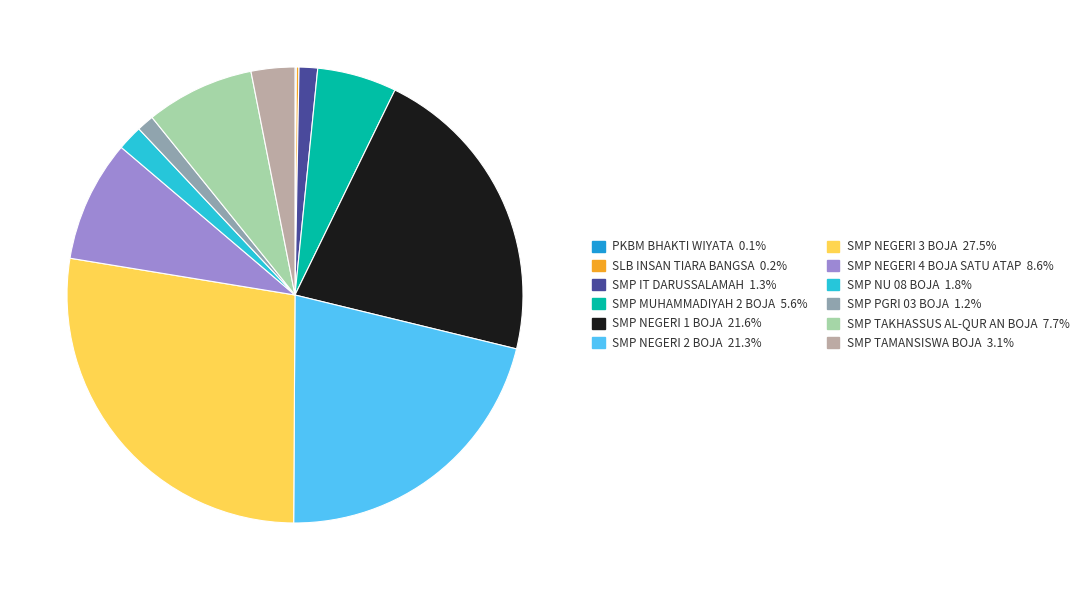

The SMP TAKHASSUS AL-QUR AN BOJA slice represents 2% of the pie. True or false?

False